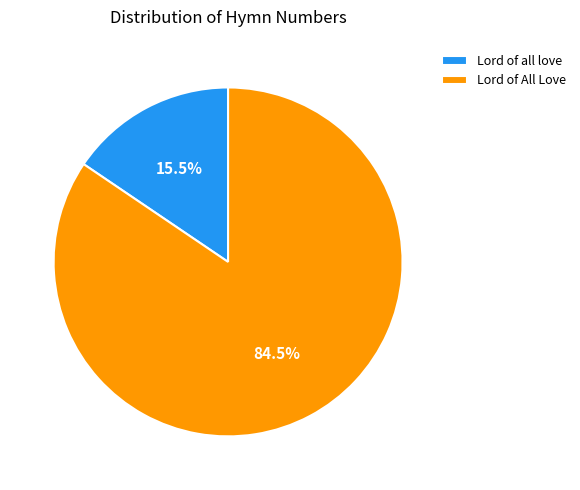

Is it true that Lord of All Love is 73% of the pie?

False